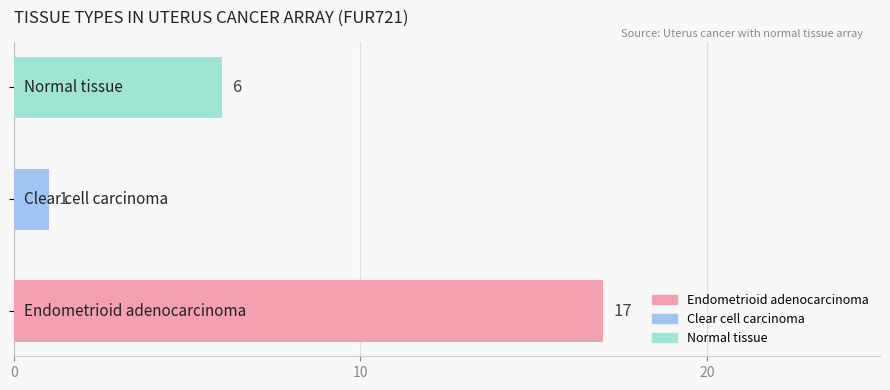

What is the maximum value shown in the chart?

17